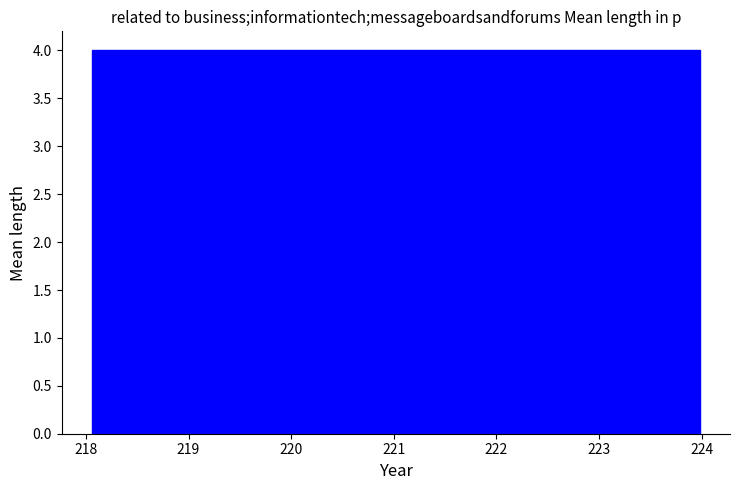

Reading left to right, list every bar in this chart as the range it spans on the x-axis followed by its height. Neither the bar edges nor the heights are printed on the chart, so give them approximately, as read against the axes.

218.1 to 218.8: 4
218.8 to 219.5: 4
219.5 to 220.3: 4
220.3 to 221.0: 4
221.0 to 221.8: 4
221.8 to 222.5: 4
222.5 to 223.2: 4
223.2 to 224.0: 4